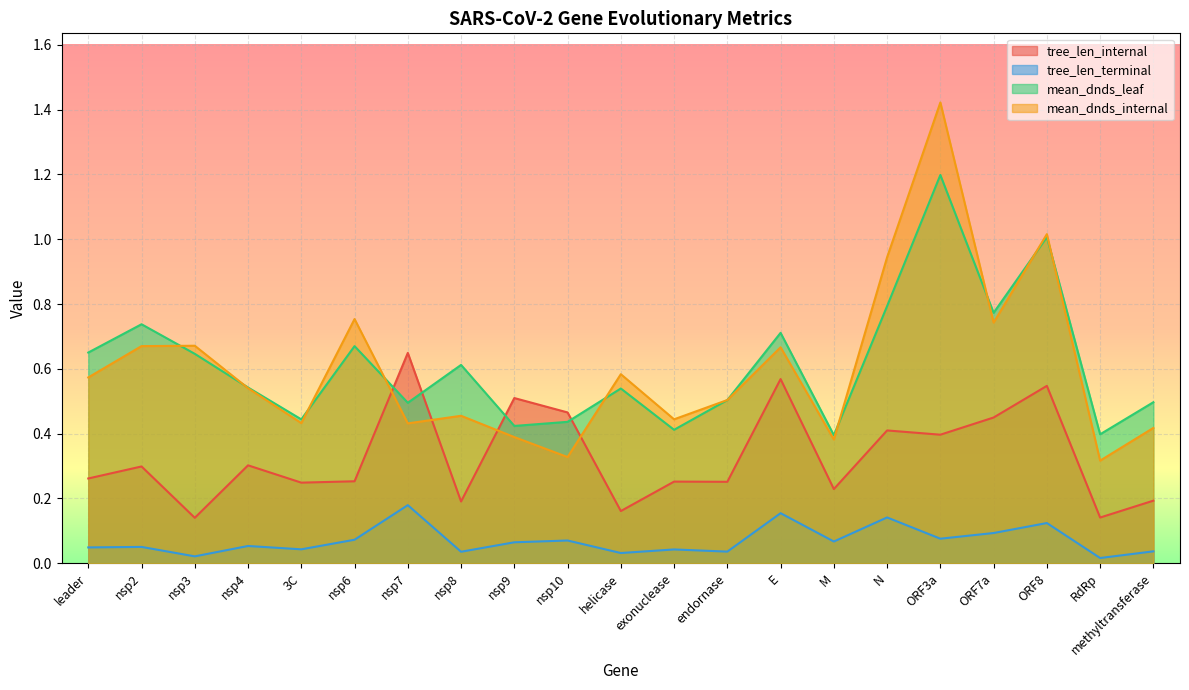

Between nsp2 and 3C, which is larger?

nsp2